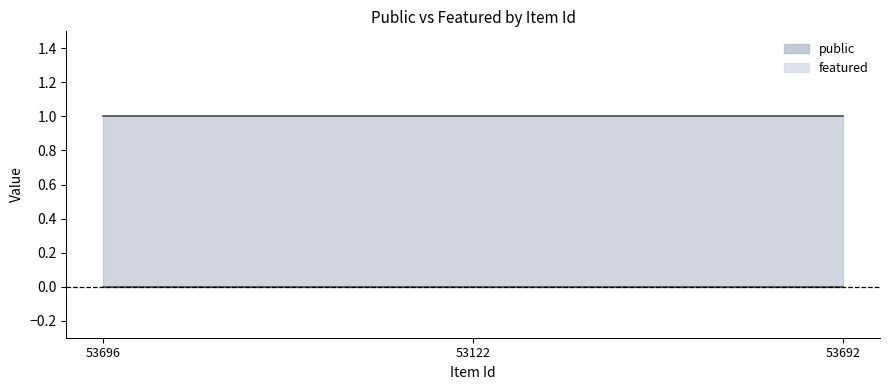

Does the chart display data point markers on the line(s)?

No